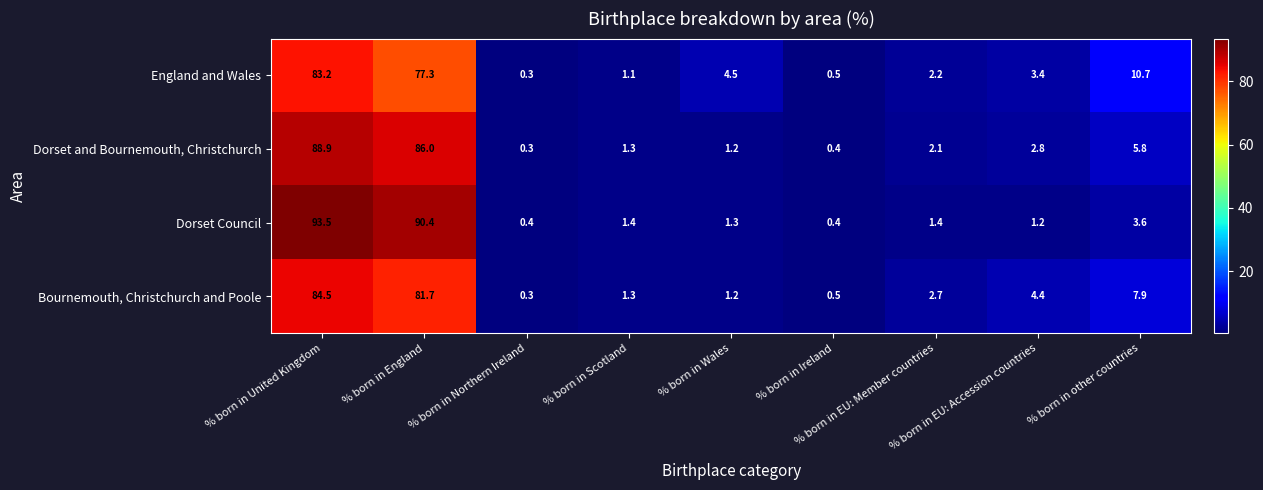

At which label does Dorset Council first exceed 1?

% born in United Kingdom